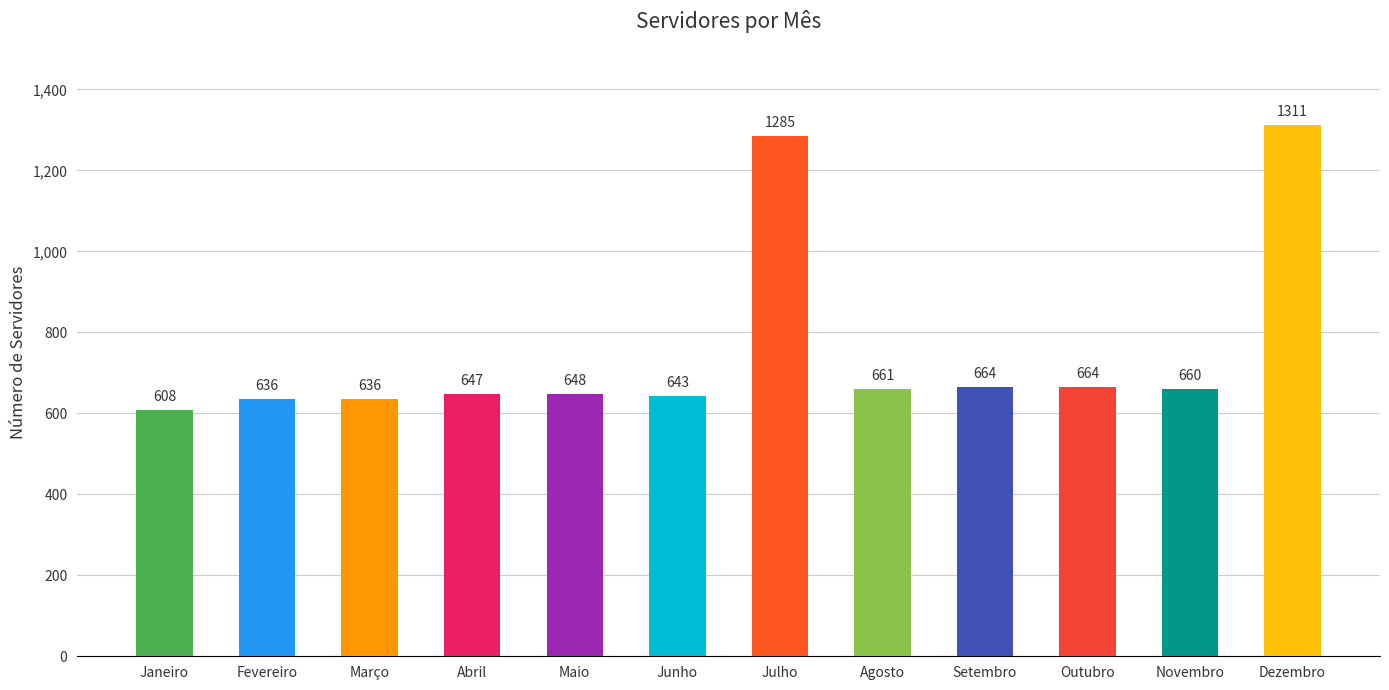

True or false: the data shows 860 at Janeiro.

False